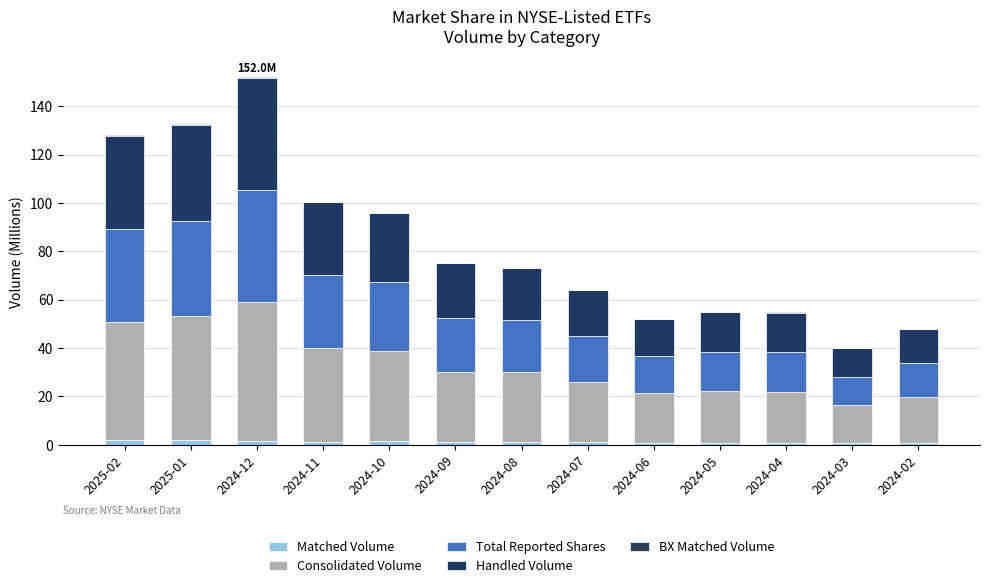

How many data points does each series have?

13